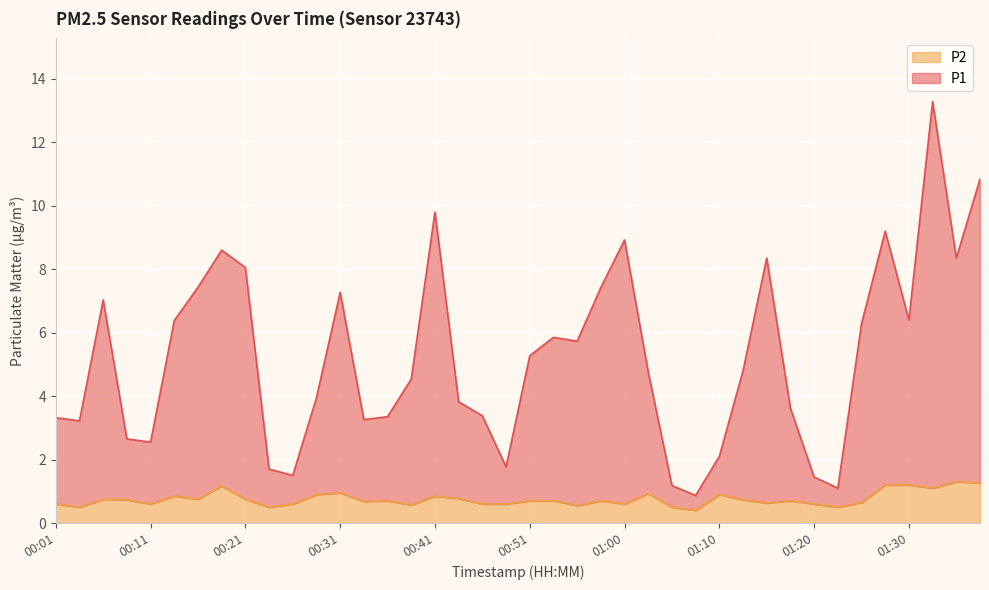

Does the chart display data point markers on the line(s)?

No